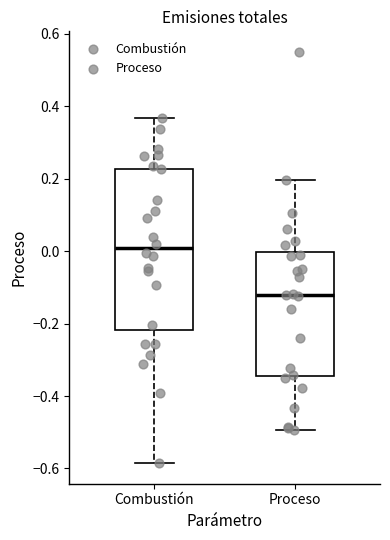

Which box has the lowest median line?

Proceso